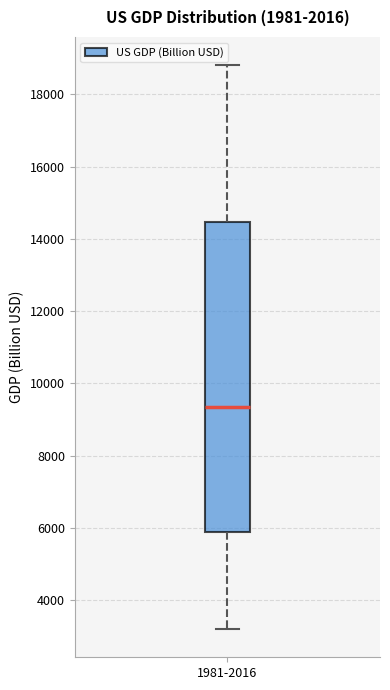

Read this box plot against the y-axis: the position of the median line, the range covered by the box, and the ends of both whiskers. The values are not printed on the chart, so give them approximately, as read against the axis.

median 9400, box 5800 to 14400, whiskers 3200 to 18800